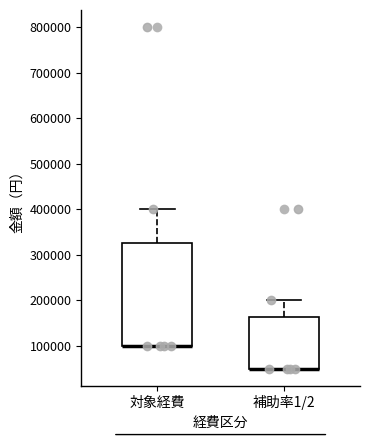

Reading left to right, transcribe this box plot: for each box, give where its median line is, the range the box spans, and where its two whiskers end, as read against the y-axis. The values are not printed on the chart, so give them approximately, as read against the axis.

対象経費: median 100000 (drawn on the box's lower edge), box 100000 to 330000, whiskers 100000 to 400000
補助率1/2: median 50000 (drawn on the box's lower edge), box 50000 to 160000, whiskers 50000 to 200000